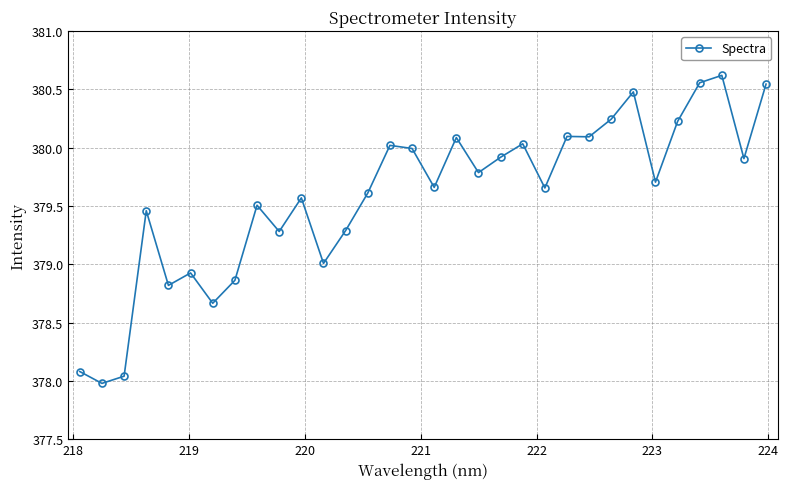

What is the value of the 12th point from the left?

379.0